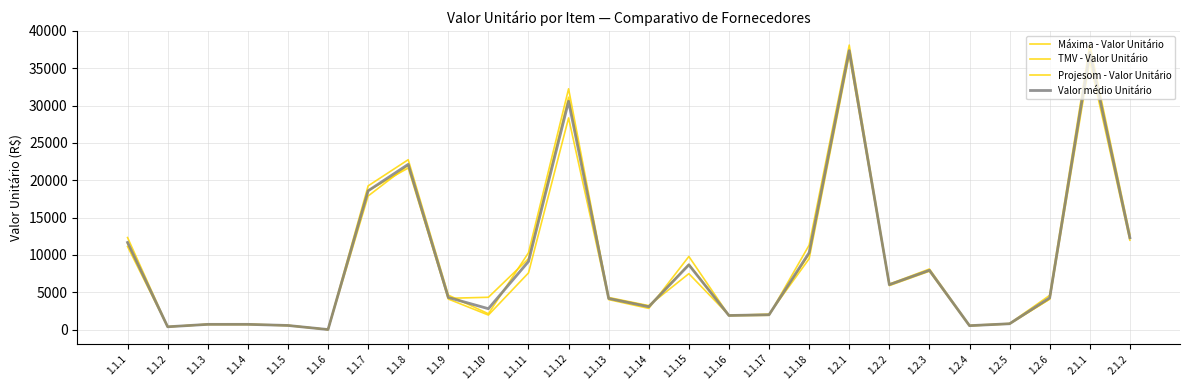

Rank the series at 1.1.5 from lowest to highest value.

Máxima - Valor Unitário, Valor médio Unitário, Projesom - Valor Unitário, TMV - Valor Unitário